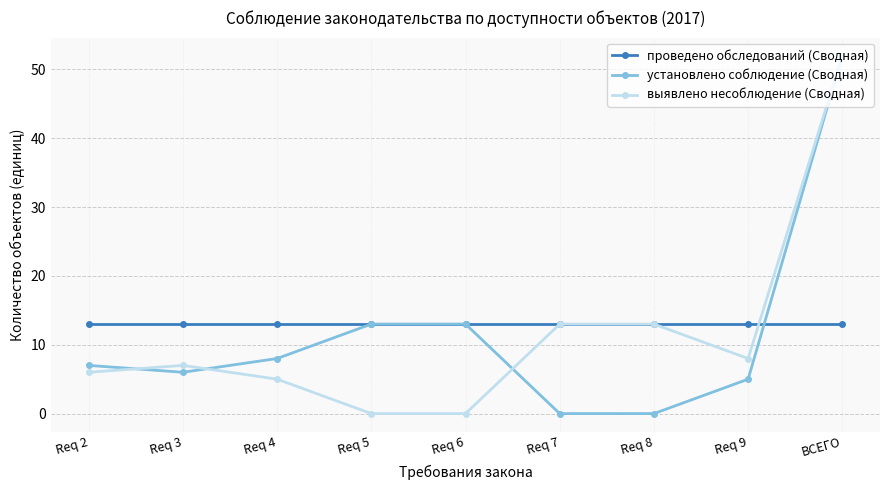

Reading right to left, what are all the values shown in this chart?

проведено обследований (Сводная): 13	13	13	13	13	13	13	13	13
установлено соблюдение (Сводная): 52	5	0	0	13	13	8	6	7
выявлено несоблюдение (Сводная): 52	8	13	13	0	0	5	7	6